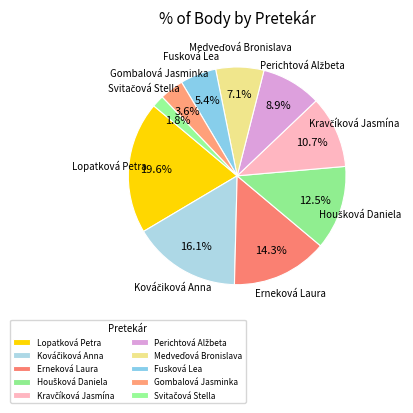

Count the number of slices in the pie.

10